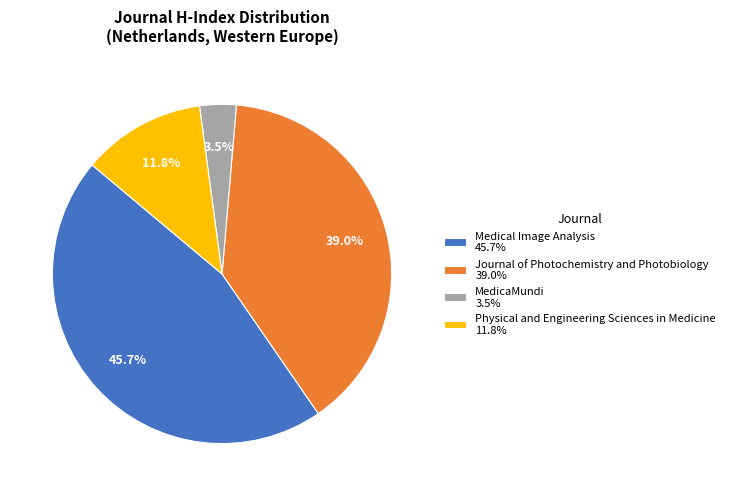

How many slices are in this pie chart?

4